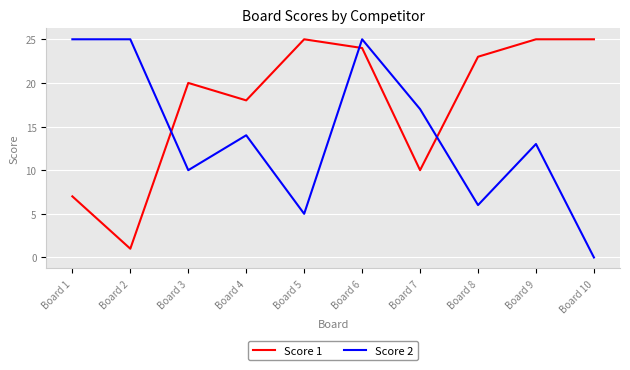

How many intersections are there between Score 1 and Score 2?

3